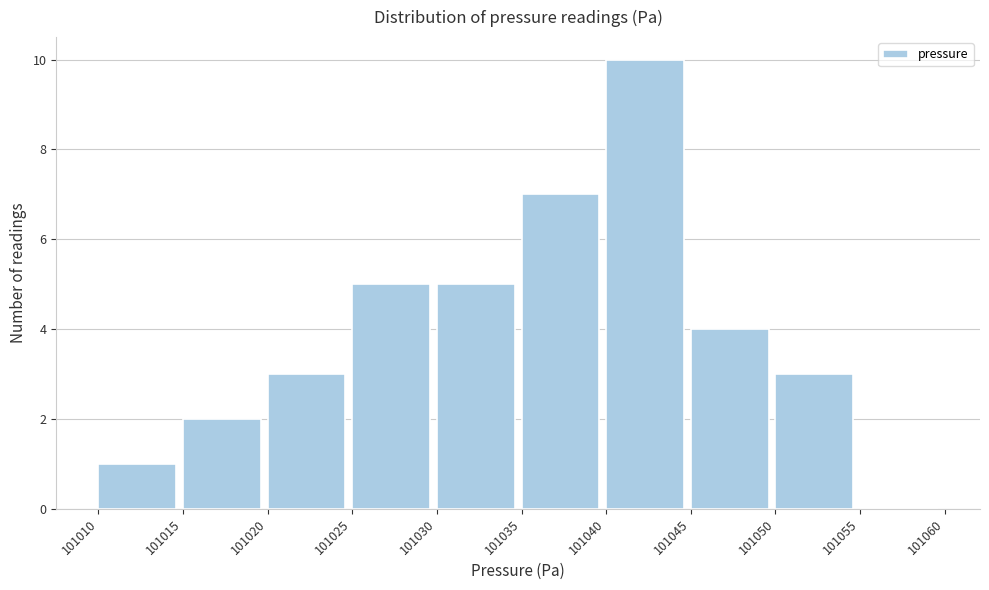

How tall is the bar that spans 101015 to 101020 on the x-axis? The values are not printed on the chart, so give them approximately, as read against the axis.

2